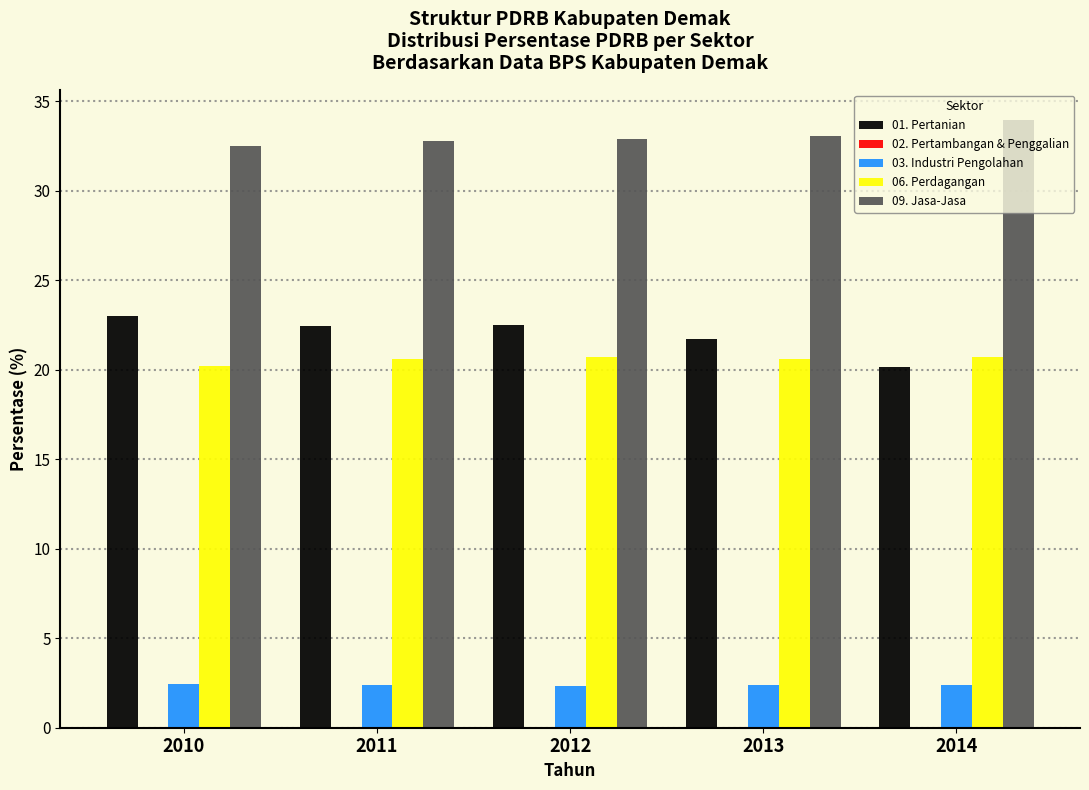

Which series has the largest total across all categories?

09. Jasa-Jasa